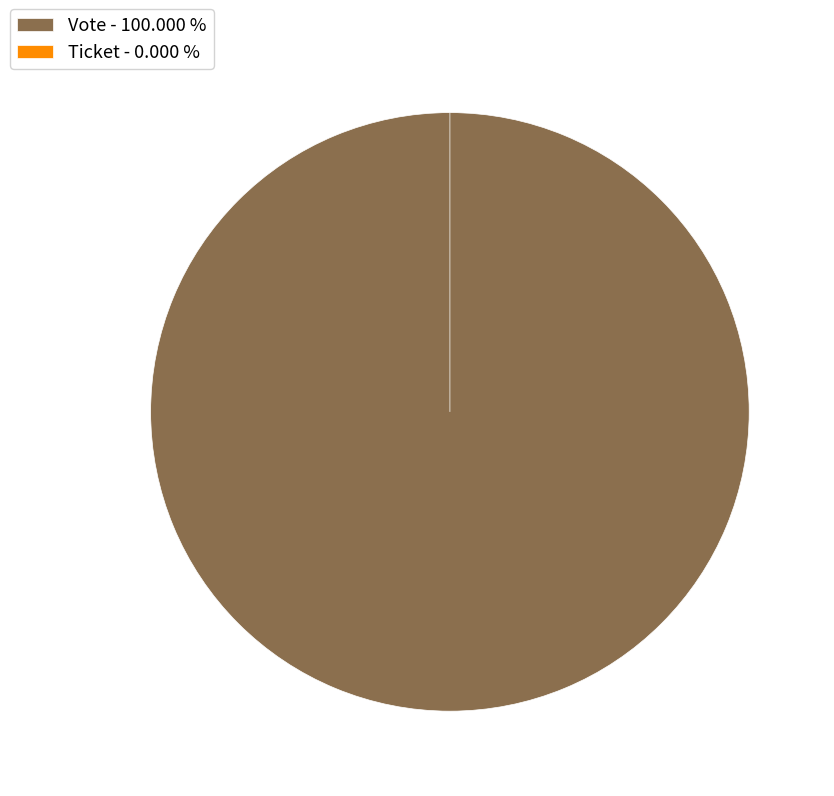

How many slices are in this pie chart?

2